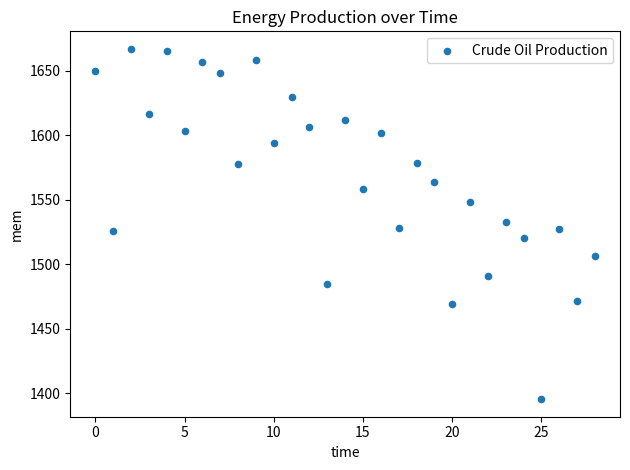

What is the range of Y values (max minus min)?

271.9